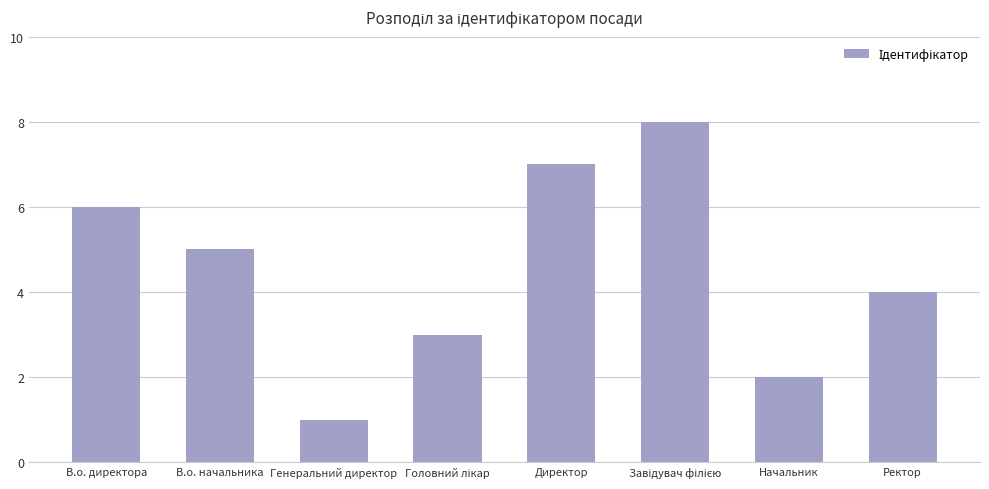

Reading left to right, transcribe all the data shown in this chart.

6	5	1	3	7	8	2	4